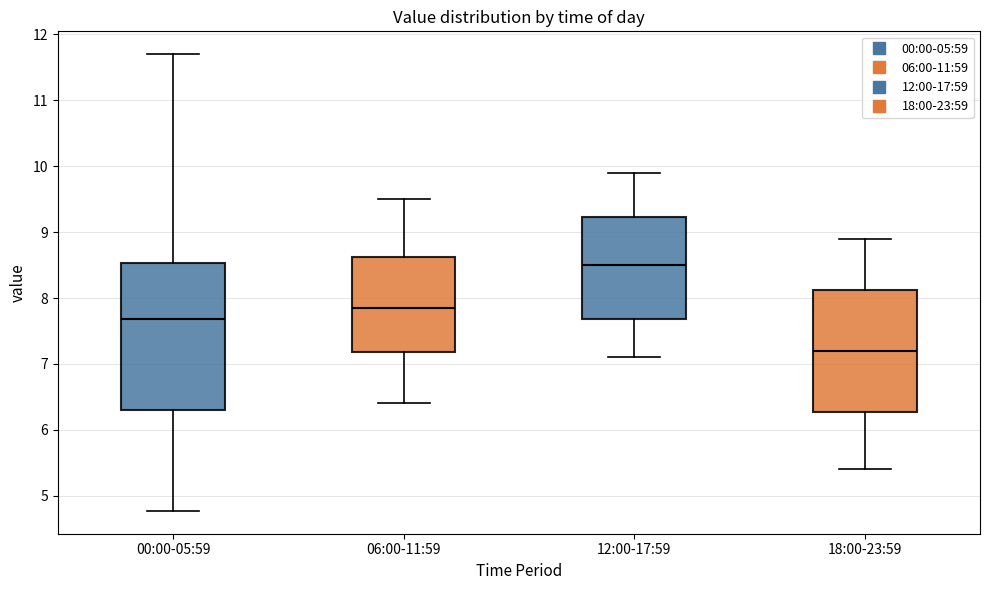

Which box is the tallest, from its lower edge to its upper edge?

00:00-05:59